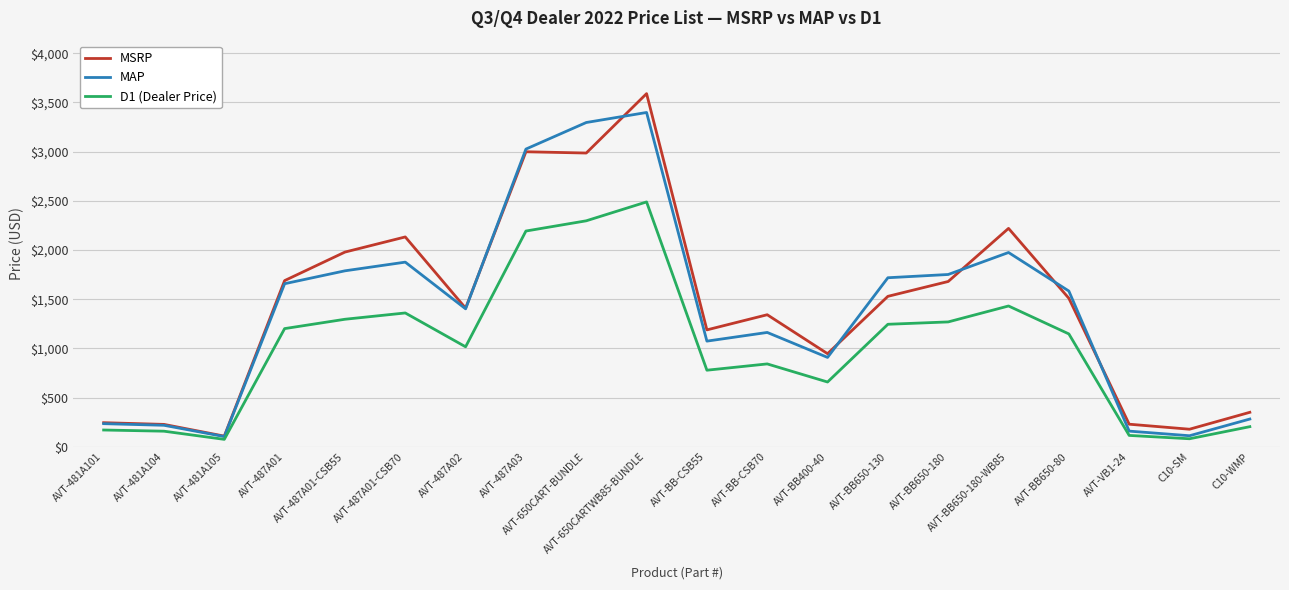

What are all the series names shown in the legend?

MSRP, MAP, D1 (Dealer Price)